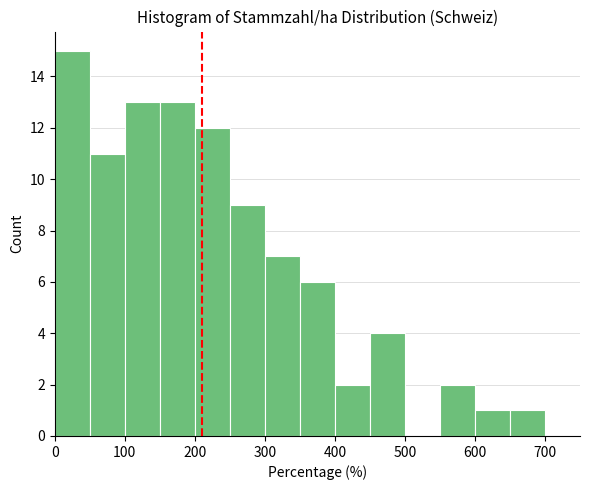

Reading left to right, transcribe this chart: for each bar, give the range it covers on the x-axis and its height. The values are not printed on the chart, so give them approximately, as read against the axis.

0 to 50: 15
50 to 100: 11
100 to 150: 13
150 to 200: 13
200 to 250: 12
250 to 300: 9
300 to 350: 7
350 to 400: 6
400 to 450: 2
450 to 500: 4
500 to 550: 0
550 to 600: 2
600 to 650: 1
650 to 700: 1
700 to 750: 0